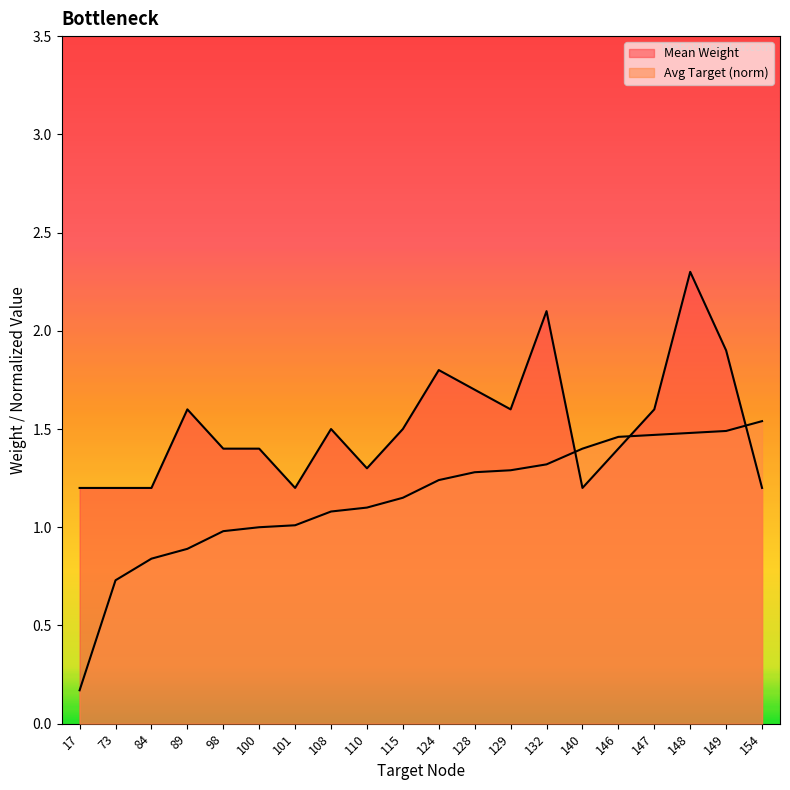

Which label corresponds to the largest value in the chart?

148